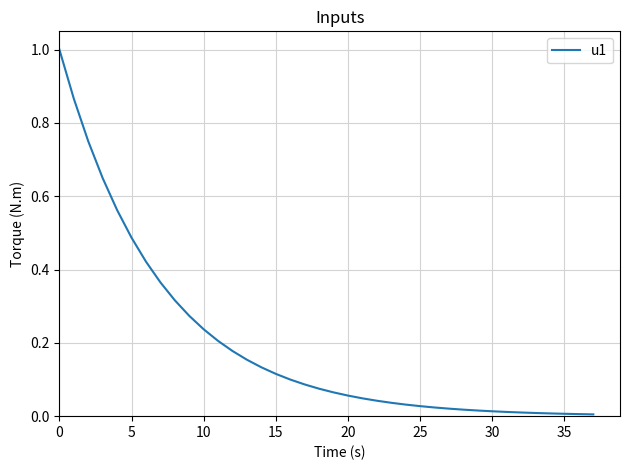

What is the maximum value shown in the chart?

1.0